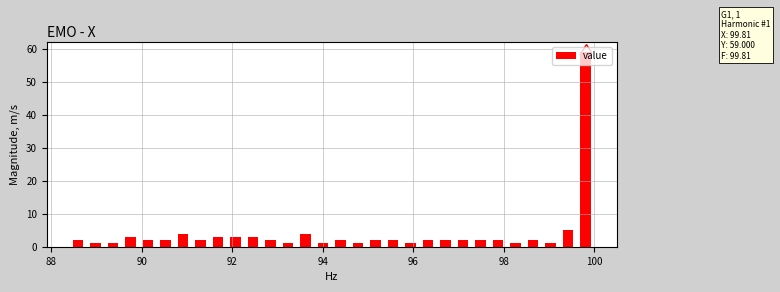

Around what value on the x-axis is the tallest bar? Give the approximate position of its centre, as read against the axis.

99.8